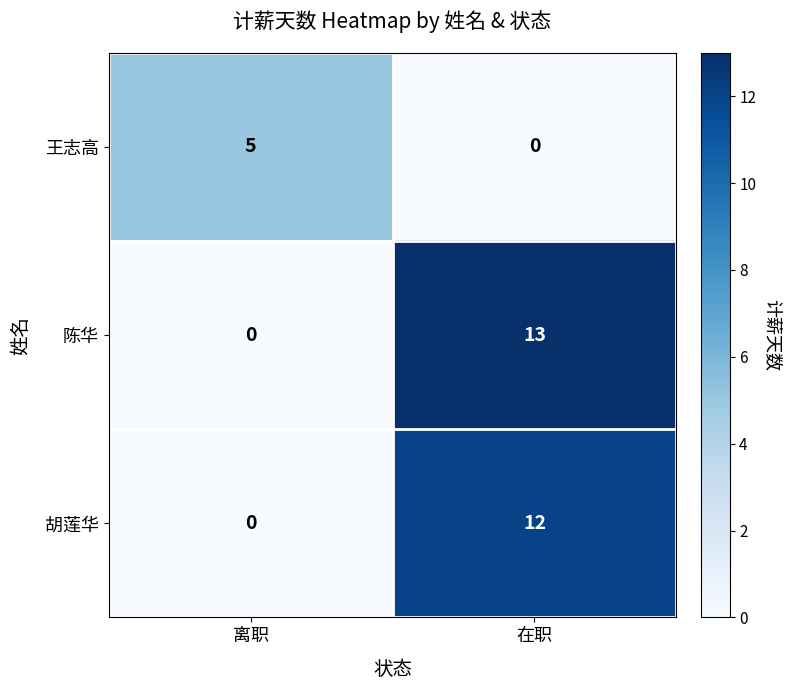

What is the sum of the 陈华 values at 离职 and 在职?

13